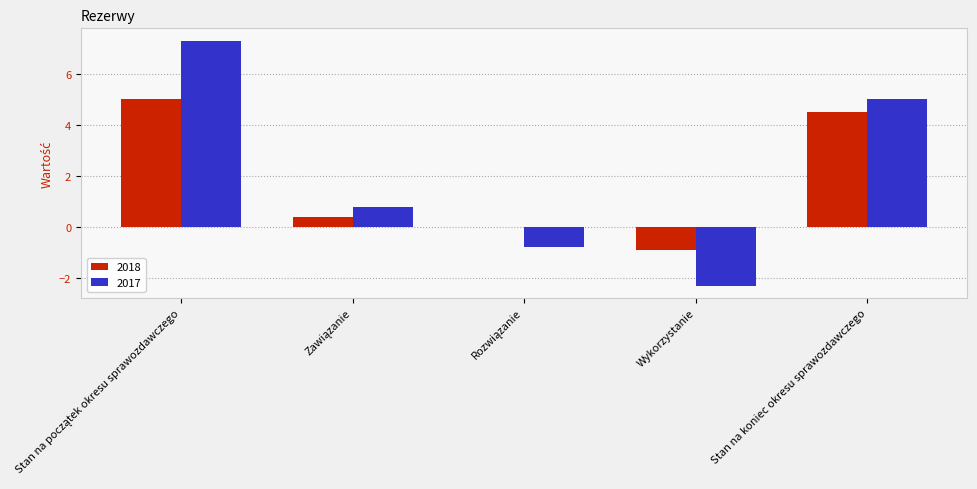

What is the greatest value displayed?

7.3